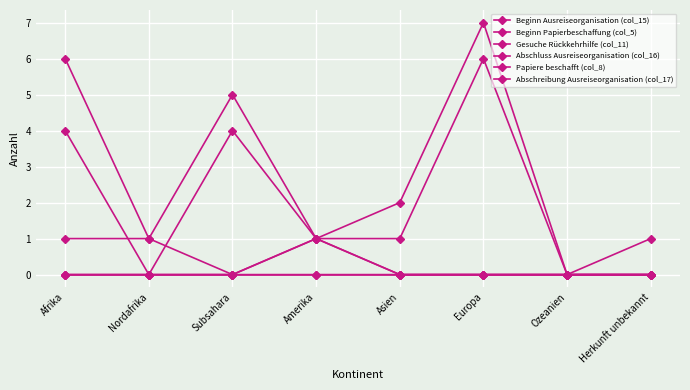

Which series changed the most between Nordafrika and Asien?

Beginn Ausreiseorganisation (col_15)